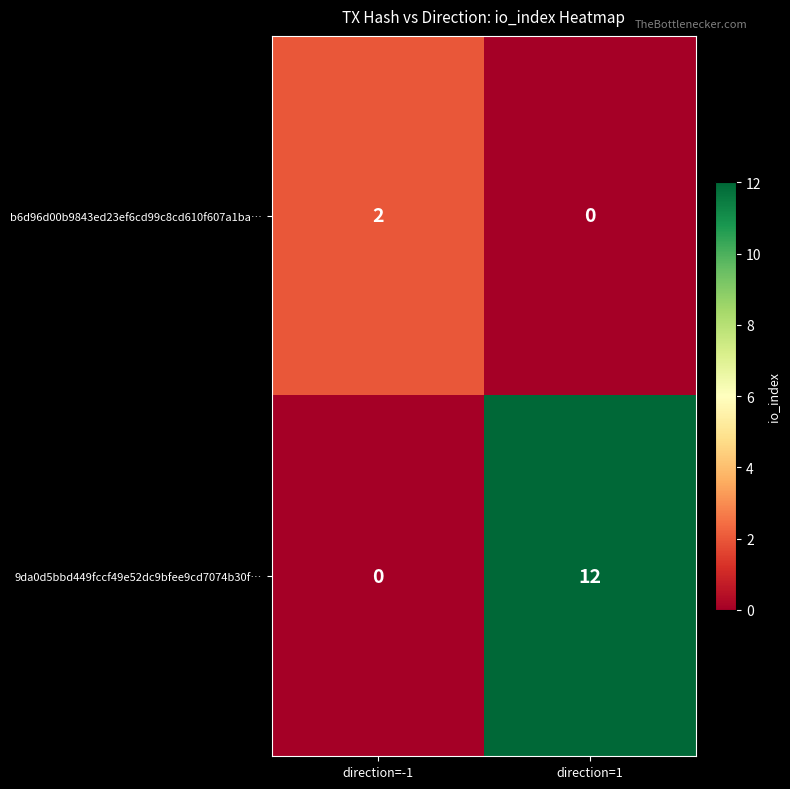

Reading left to right, extract all data points from this chart.

b6d96d00b9843ed23ef6cd99c8cd610f607a1ba…: 2	0
9da0d5bbd449fccf49e52dc9bfee9cd7074b30f…: 0	12